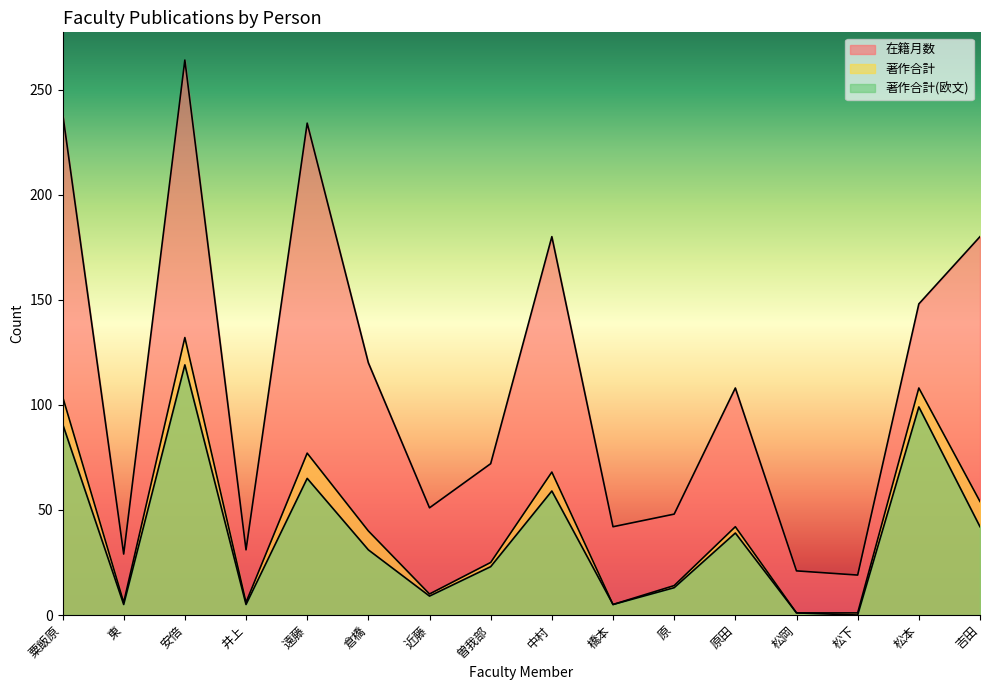

Where does the 著作合計(欧文) series first go above 31?

粟飯原